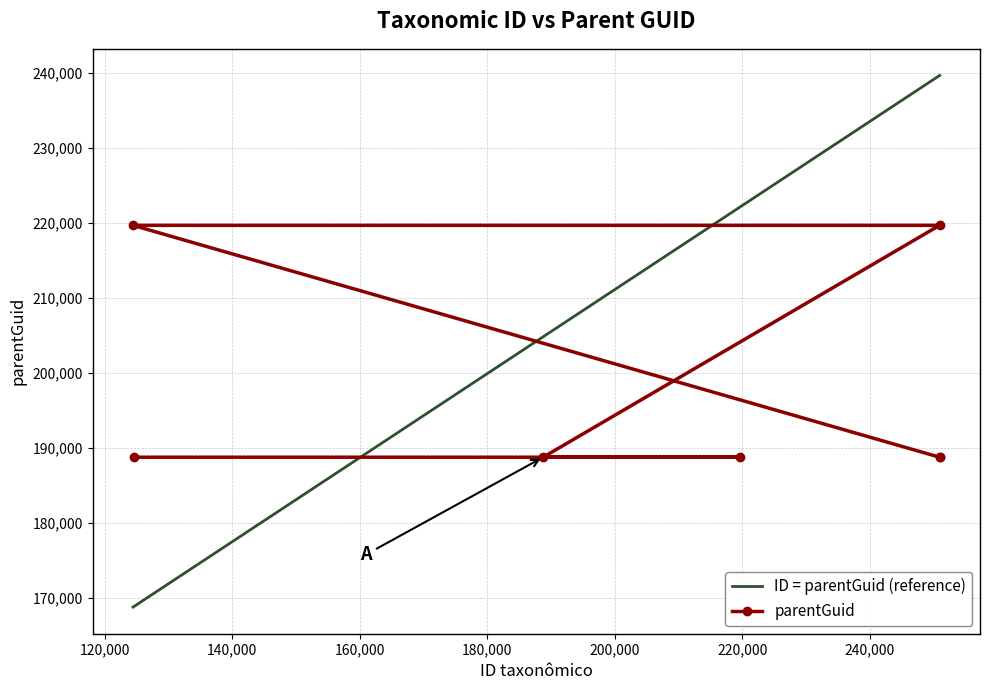

Which has a higher value, 250901 or 188740?

250901